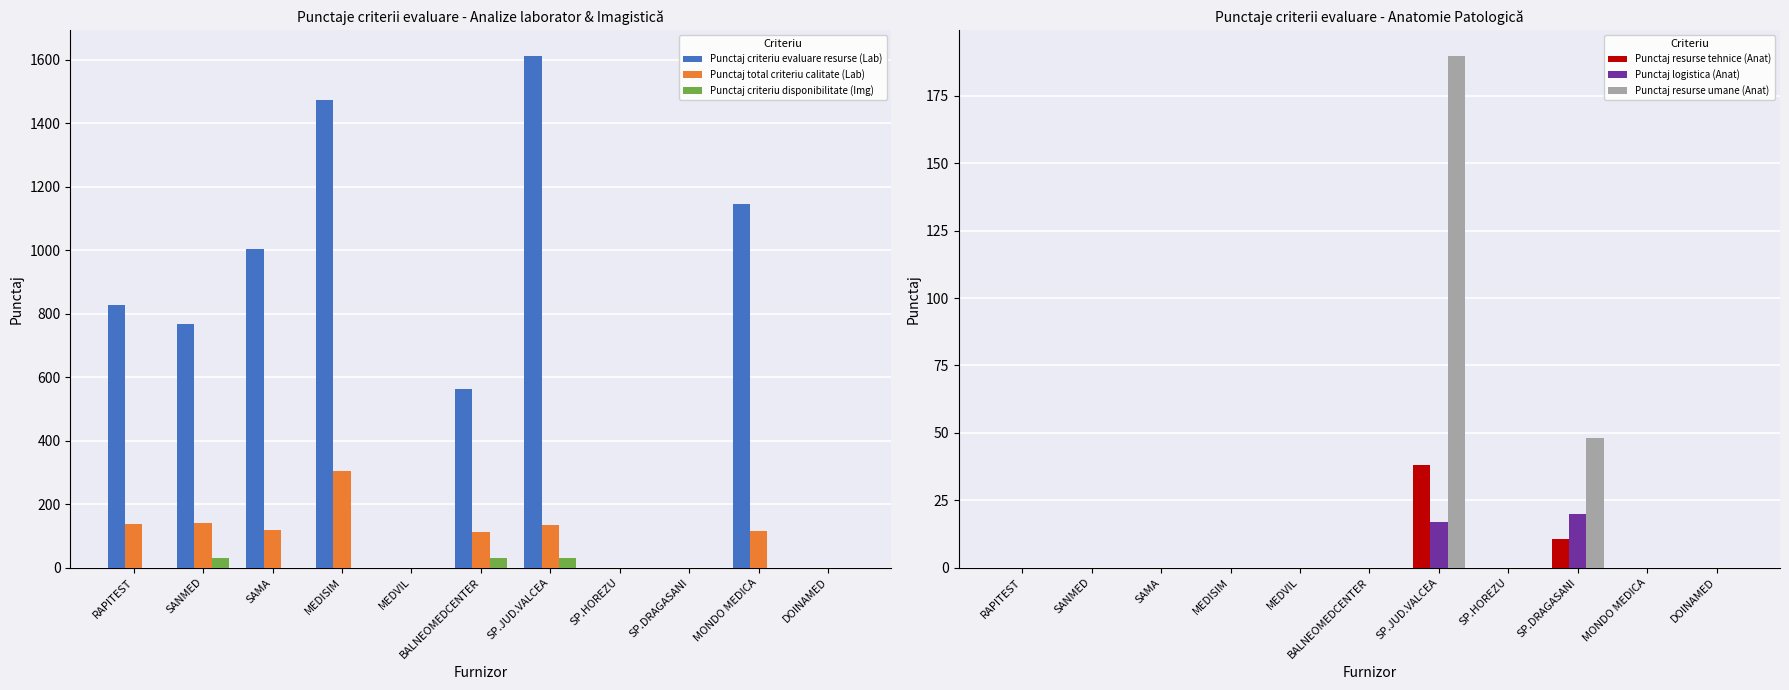

How many data points does each series have?

11